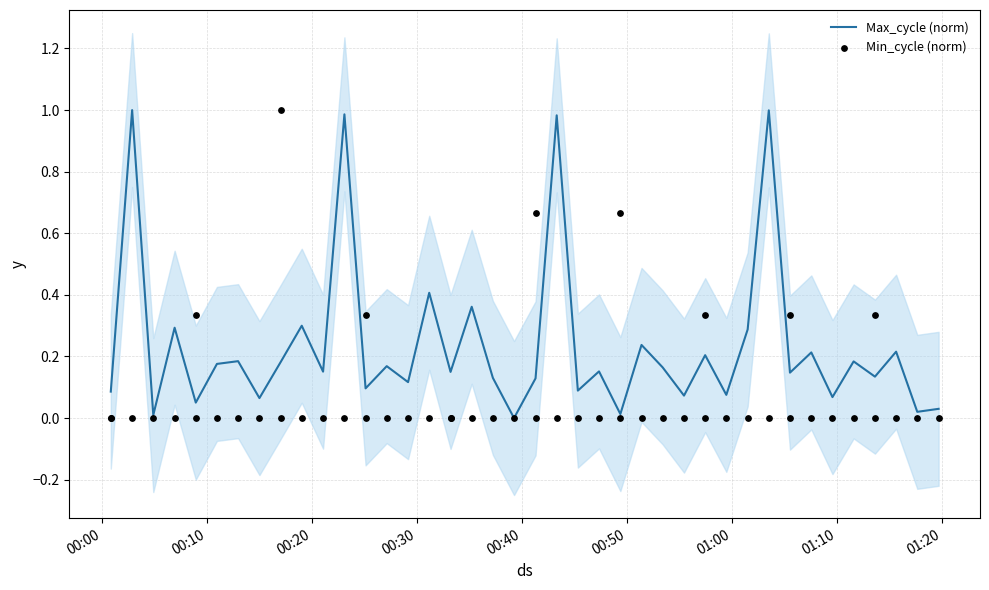

Which series reaches the minimum Y coordinate?

Max_cycle (norm)